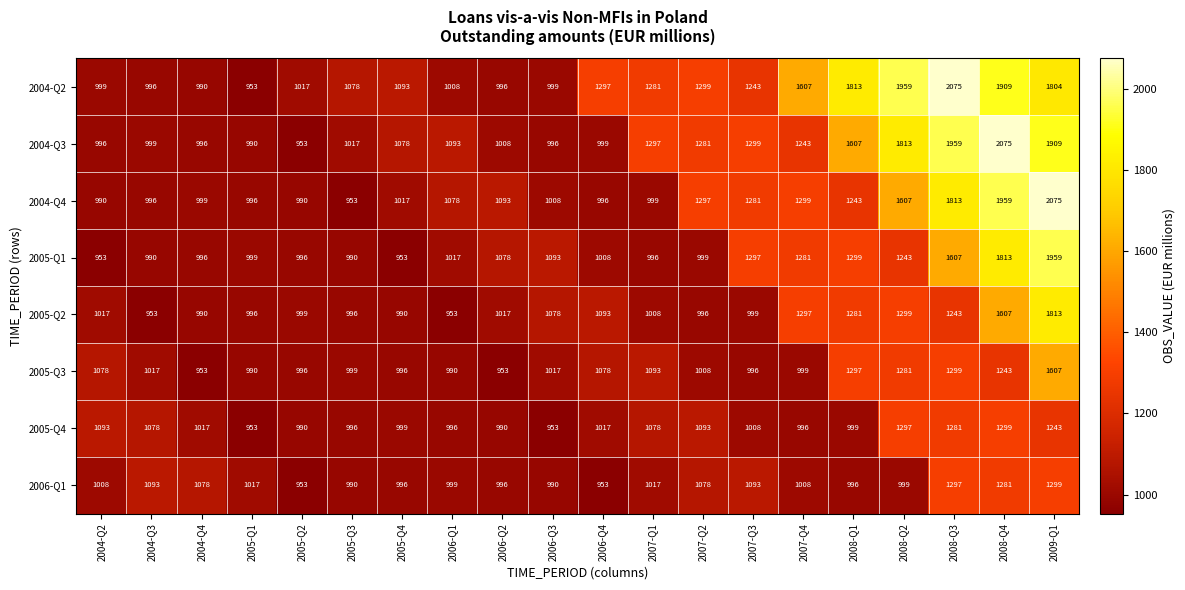

Count the number of data series in this chart.

8